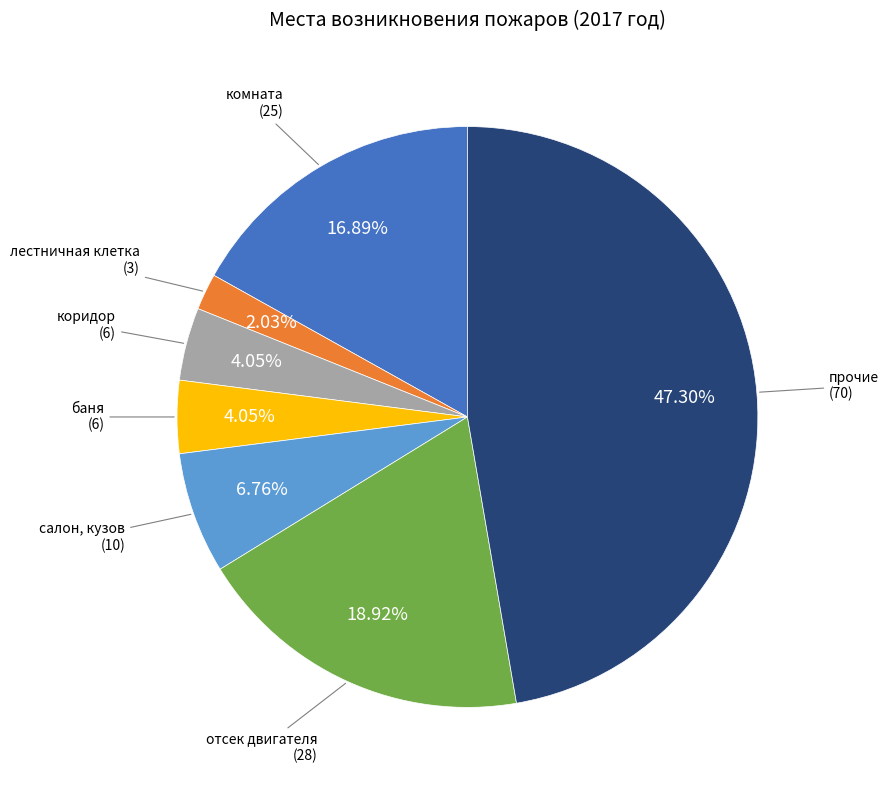

How many slices are in this pie chart?

7